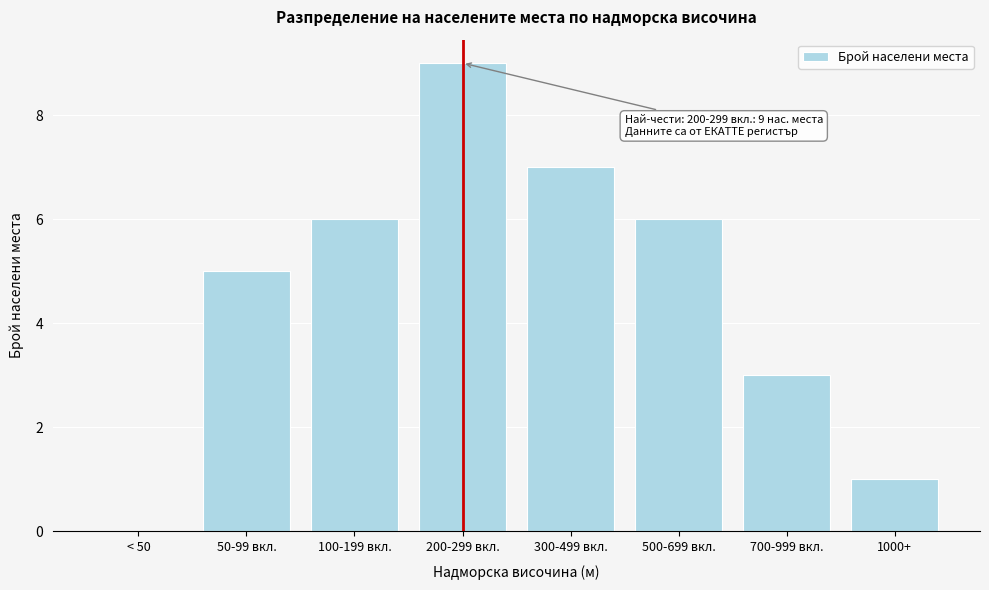

Reading left to right, list all the values displayed in this chart.

< 50=0	50-99 вкл.=5	100-199 вкл.=6	200-299 вкл.=9	300-499 вкл.=7	500-699 вкл.=6	700-999 вкл.=3	1000+=1